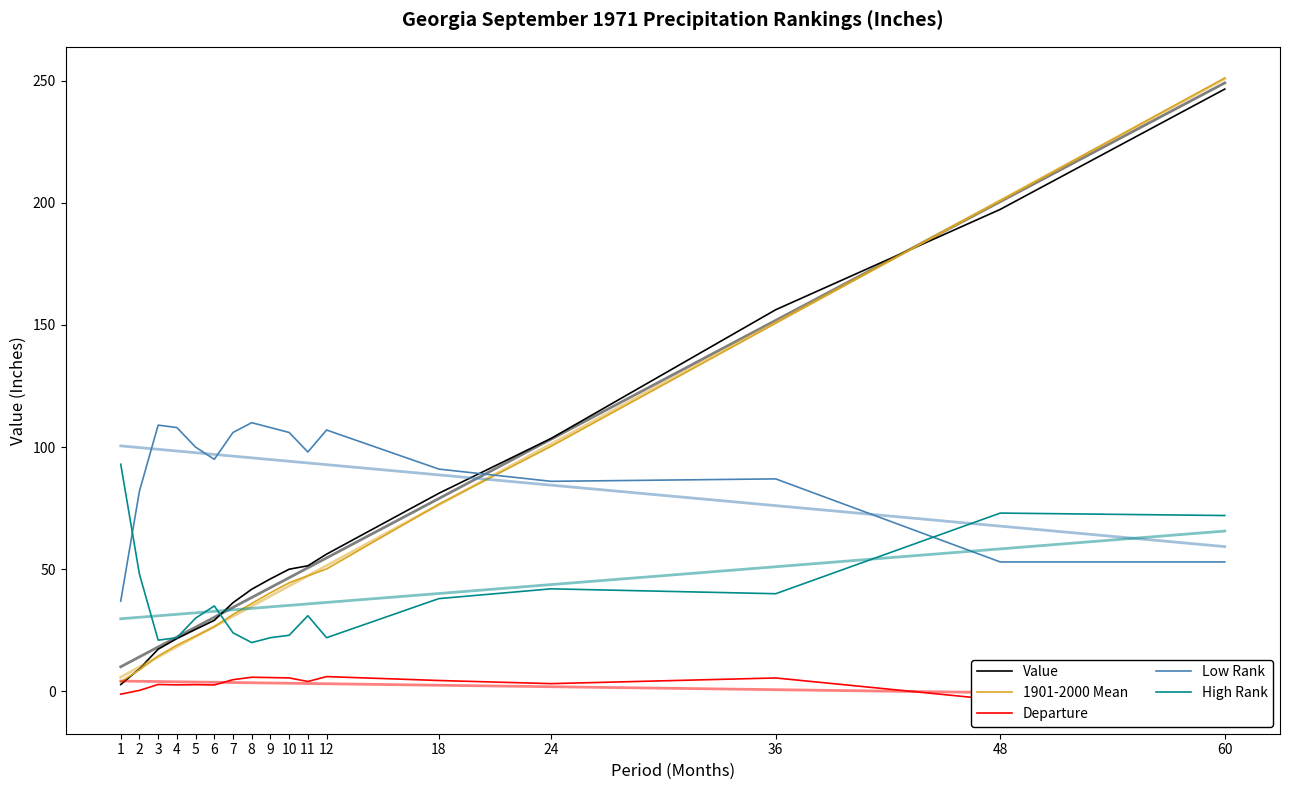

At which label does Departure reach its minimum?

60